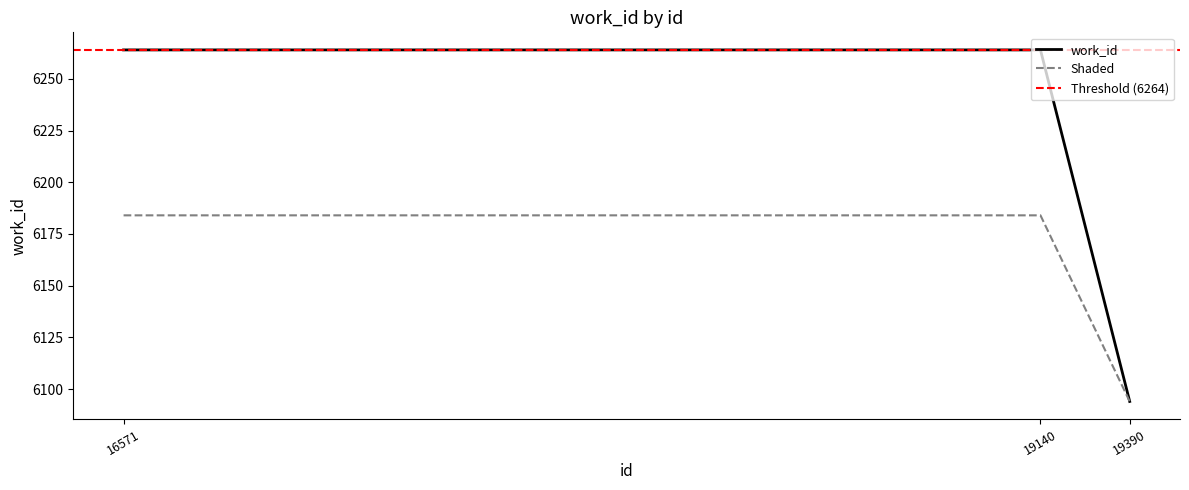

What is the sum of all values?

18622